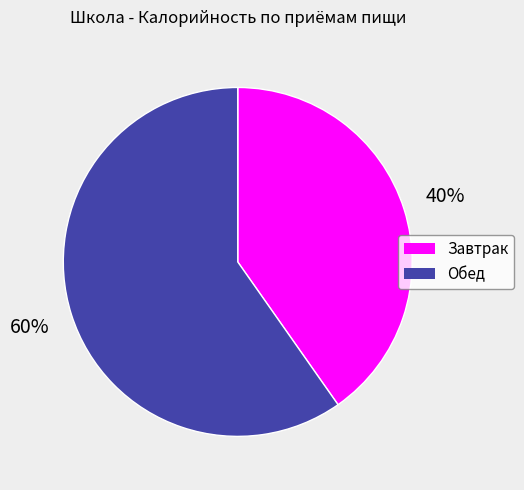

Rank the categories by value from highest to lowest.

Обед, Завтрак